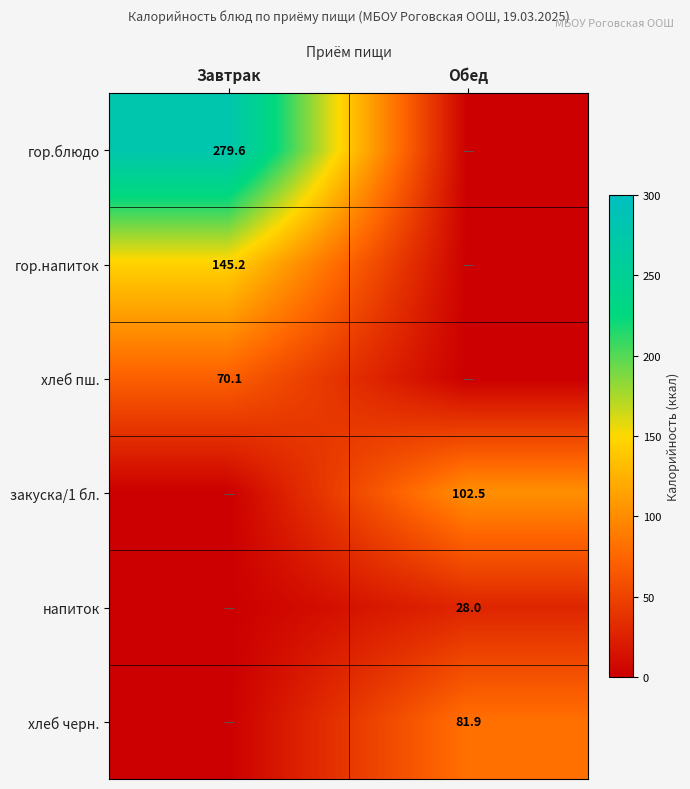

True or false: гор.напиток has a value of 42.3 at Завтрак.

False